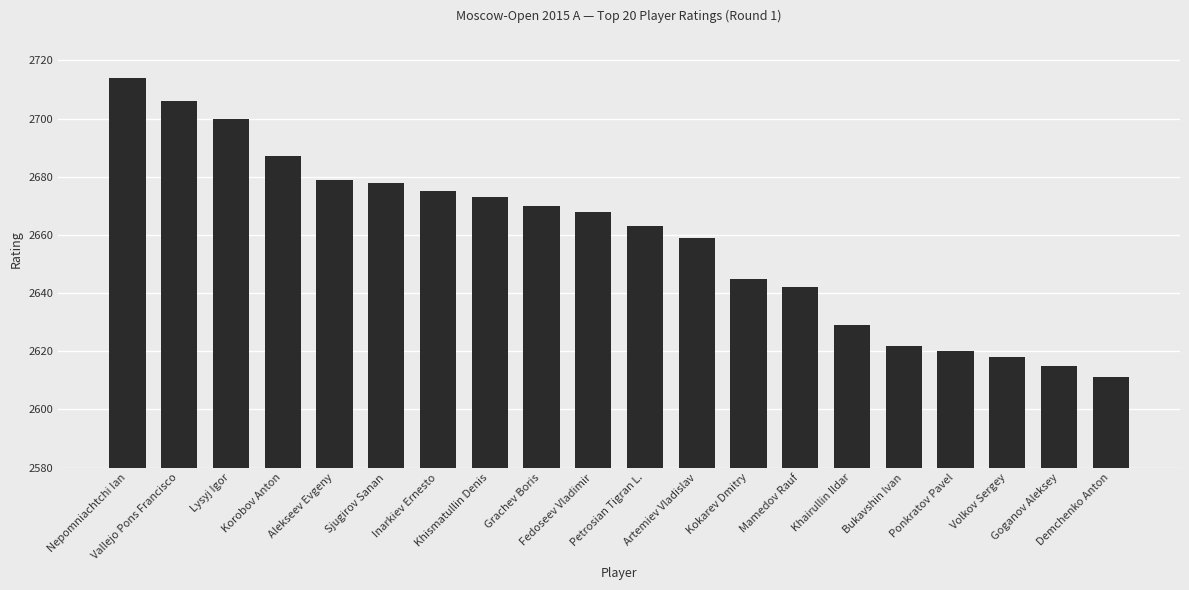

What is the label of the 16th bar from the right?

Alekseev Evgeny